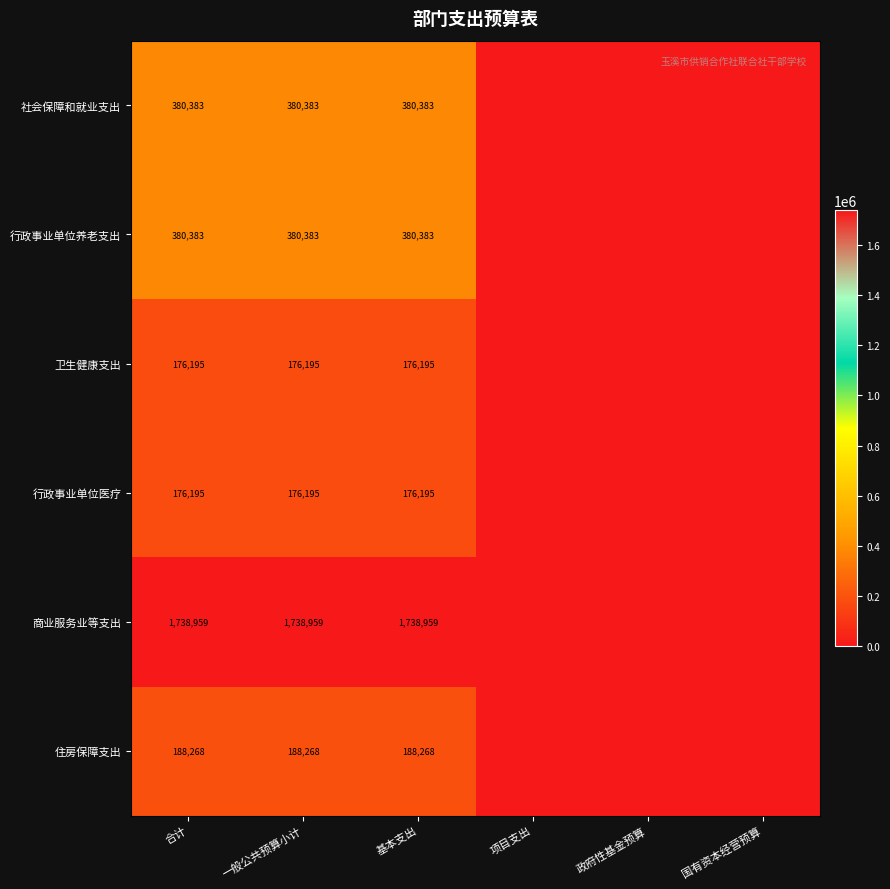

Count the number of categories in the chart.

6